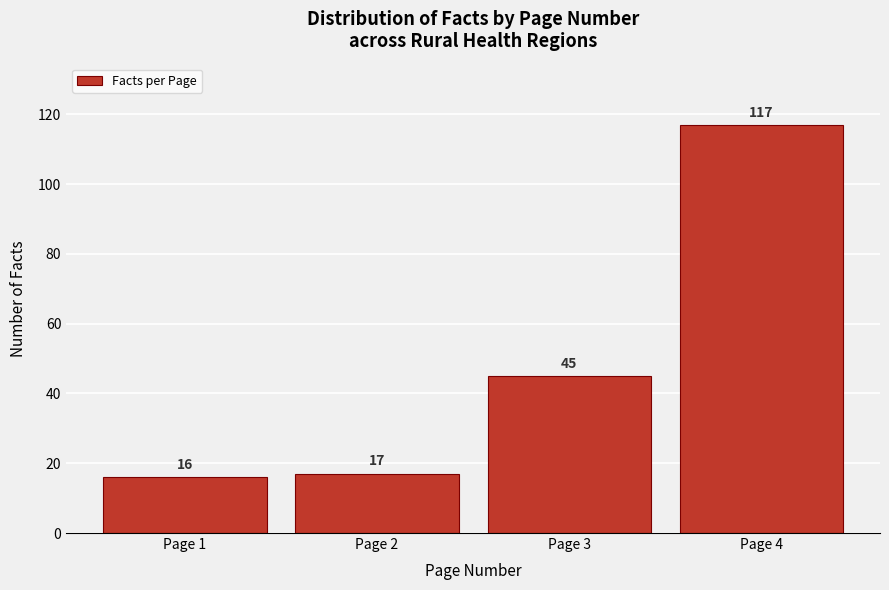

Reading left to right, list all the values displayed in this chart.

Page 1=16	Page 2=17	Page 3=45	Page 4=117